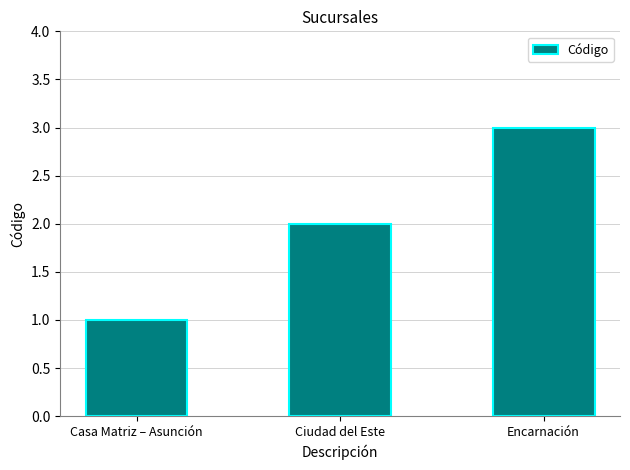

What is the sum of all values?

6